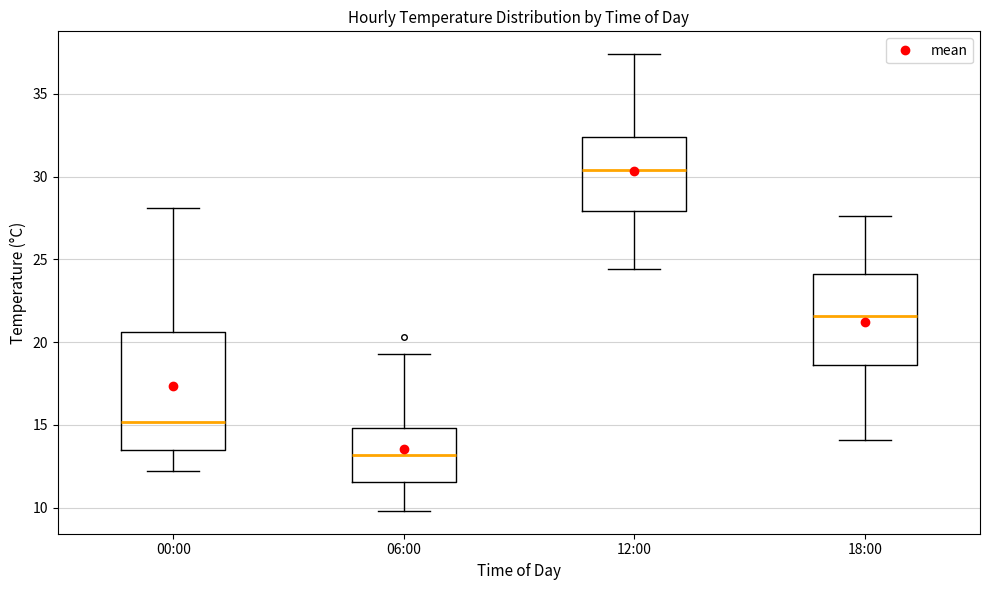

Which box's median line is the lowest?

06:00